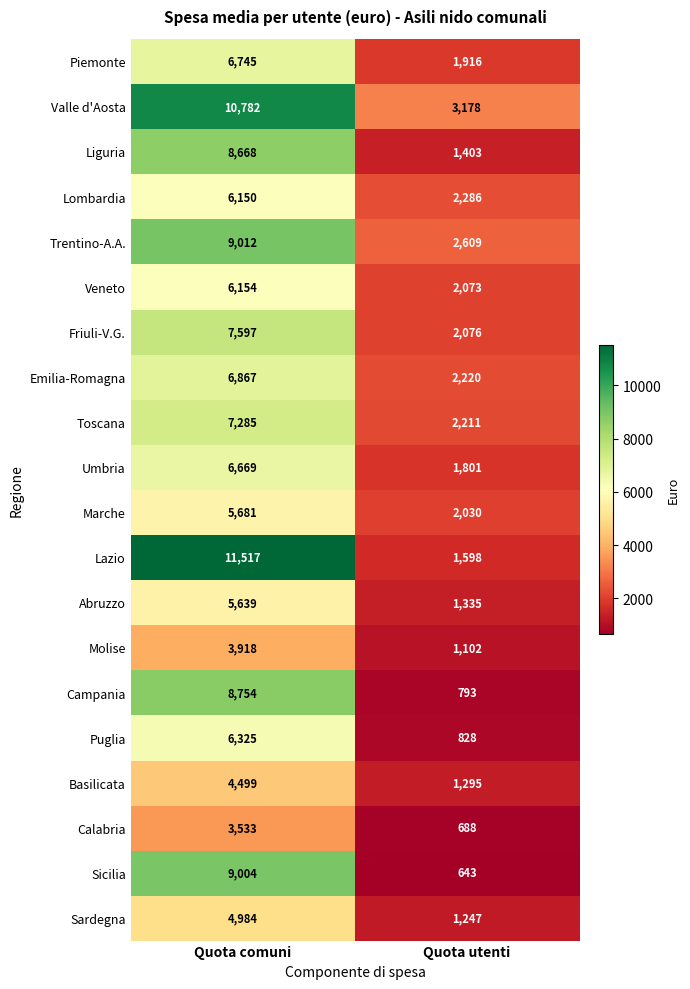

Is it true that Molise equals 1102 at Quota utenti?

True